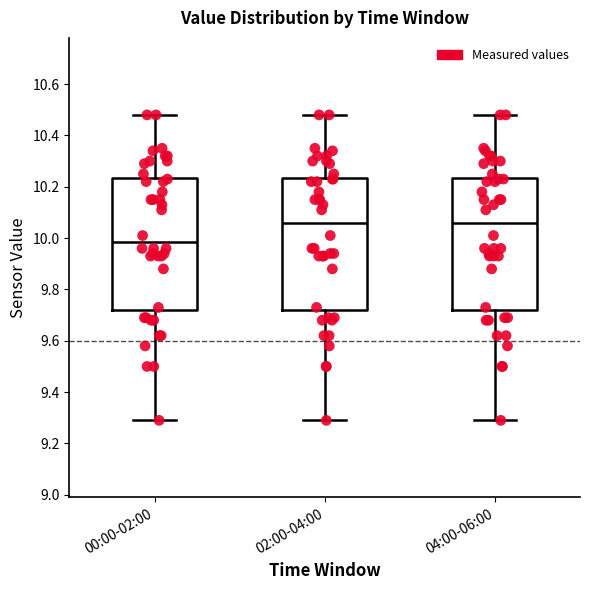

Where does the lower whisker of the box for 02:00-04:00 end on the y-axis? The values are not printed on the chart, so give them approximately, as read against the axis.

9.30